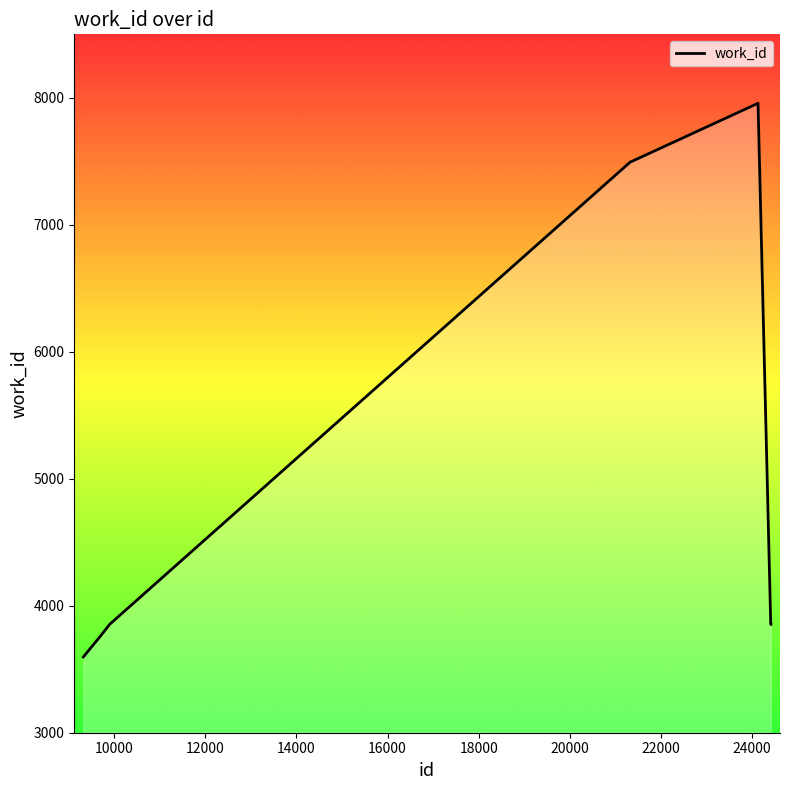

What is the greatest value displayed?

7957